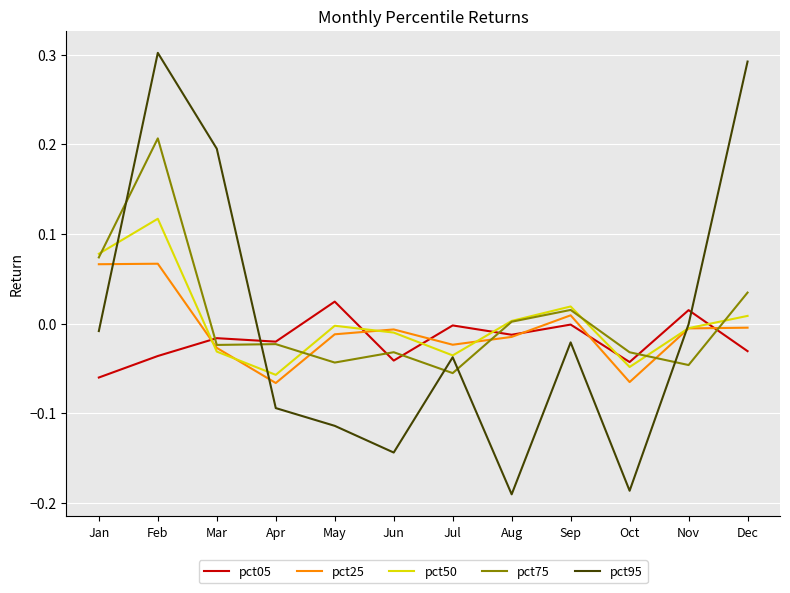

Is it true that pct05 equals -0.1 at Jun?

False